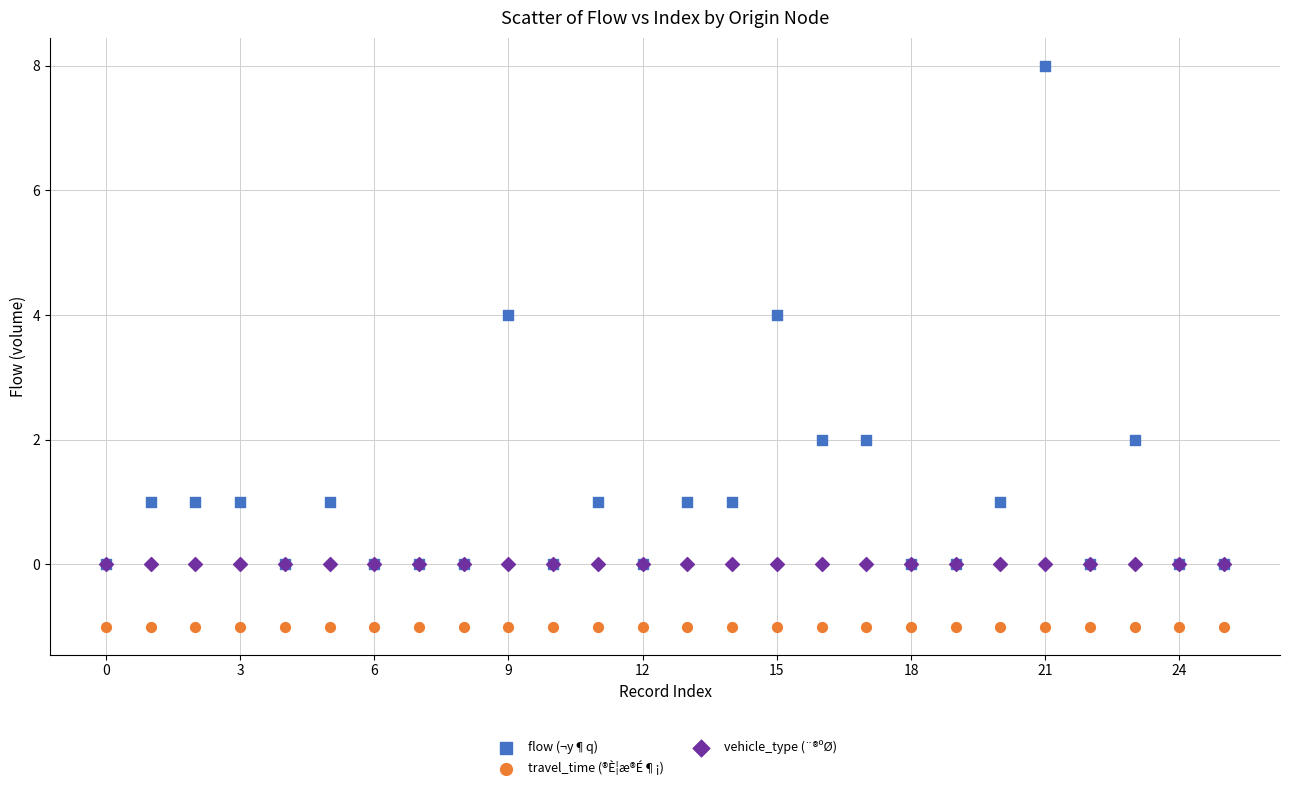

Which series reaches the minimum Y coordinate?

travel_time (®È¦æ®É¶¡)